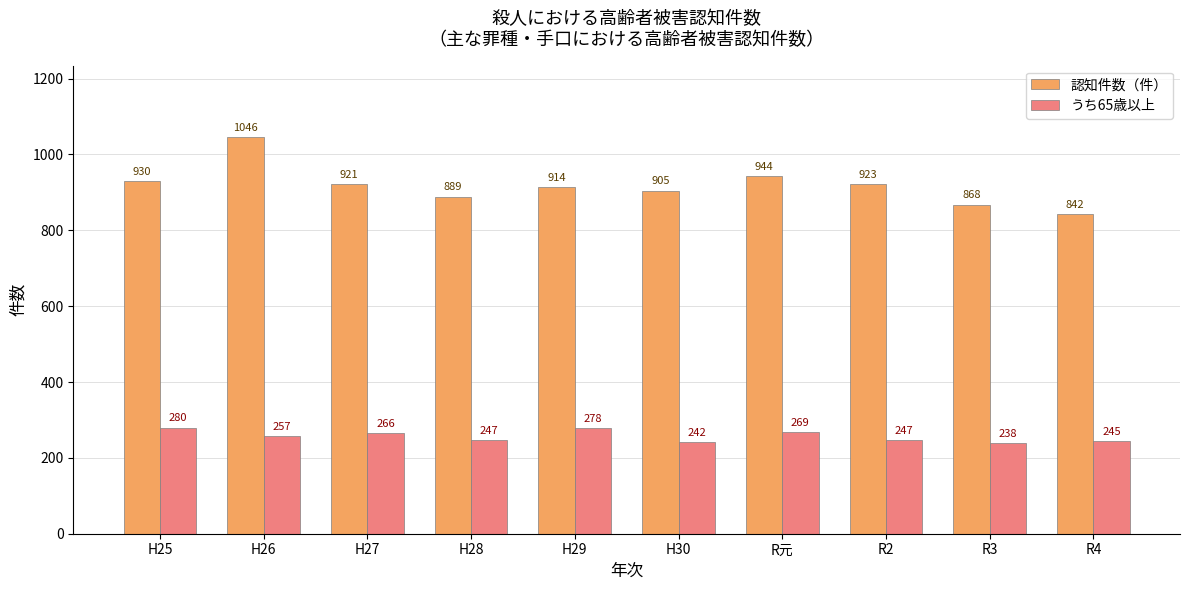

What is the sum of all 認知件数（件） values?

9182